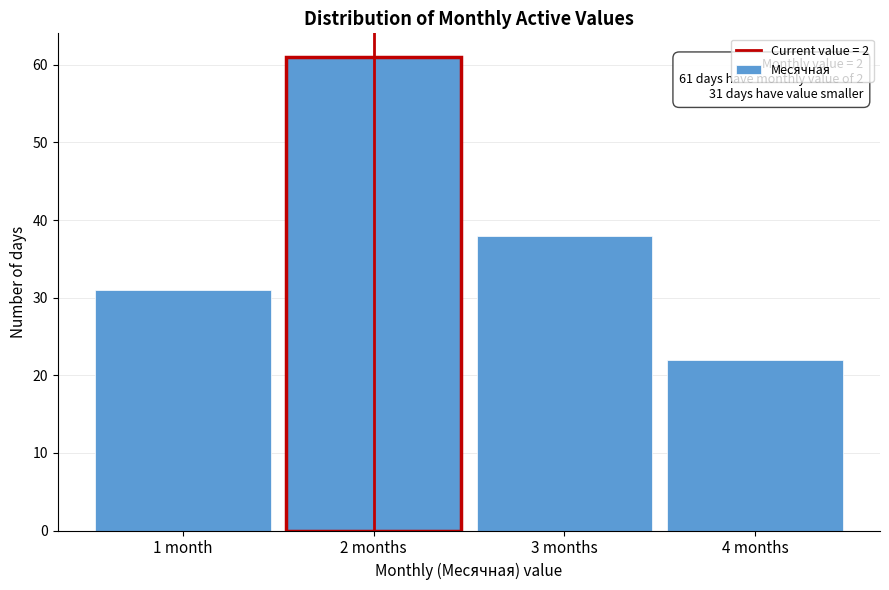

Reading left to right, what are all the values shown in this chart?

31	61	38	22